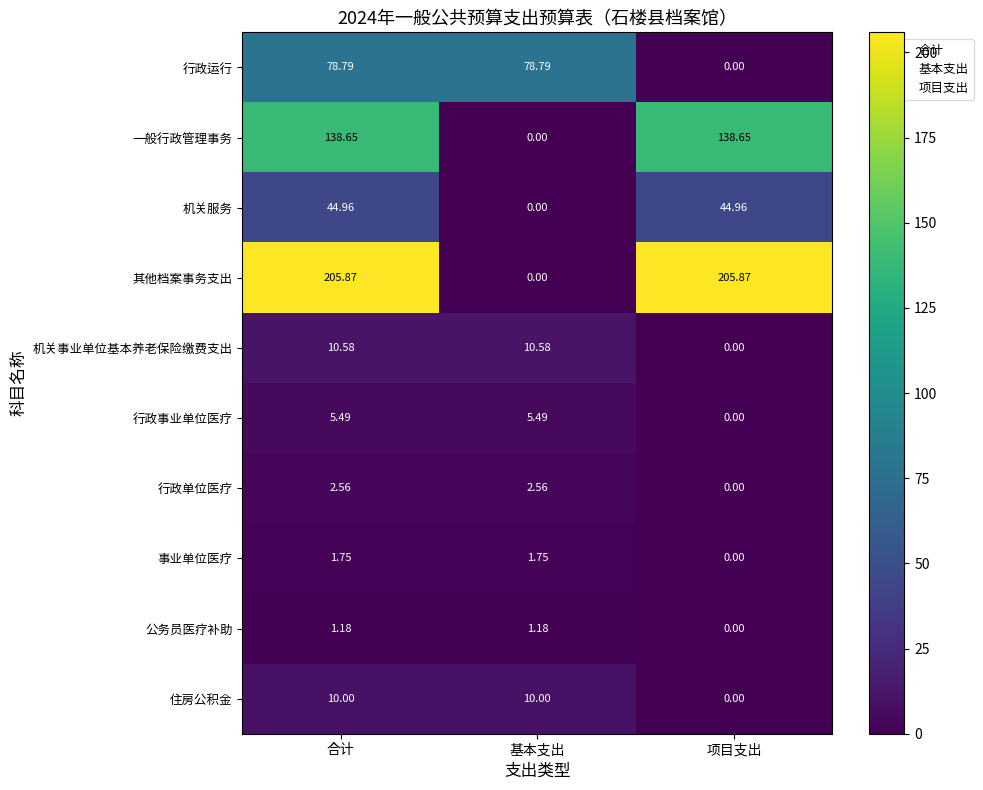

Which series has the largest range (max minus min)?

其他档案事务支出